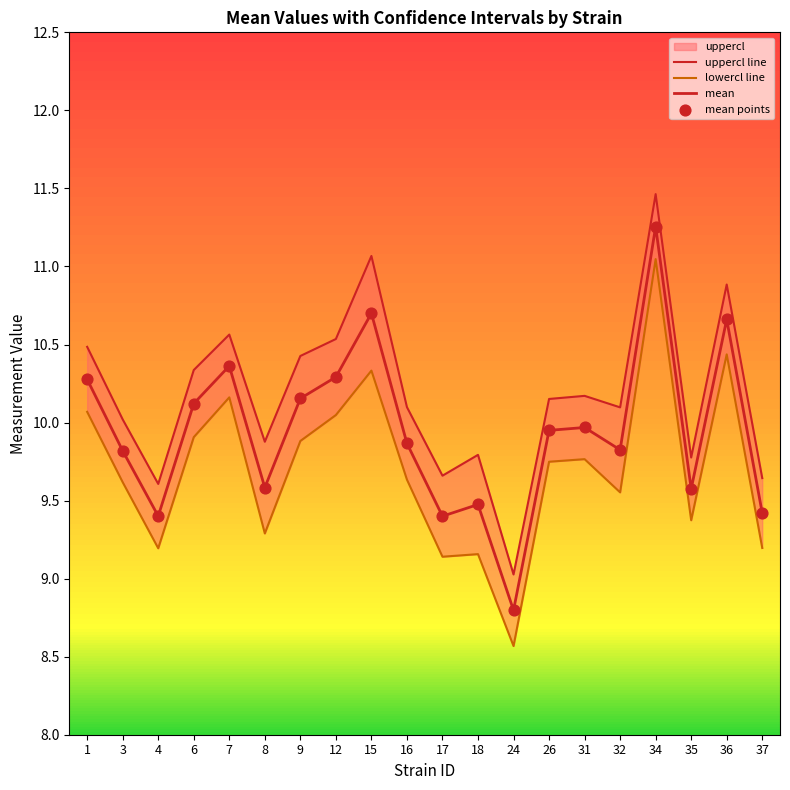

Which series reaches the maximum Y coordinate?

uppercl line